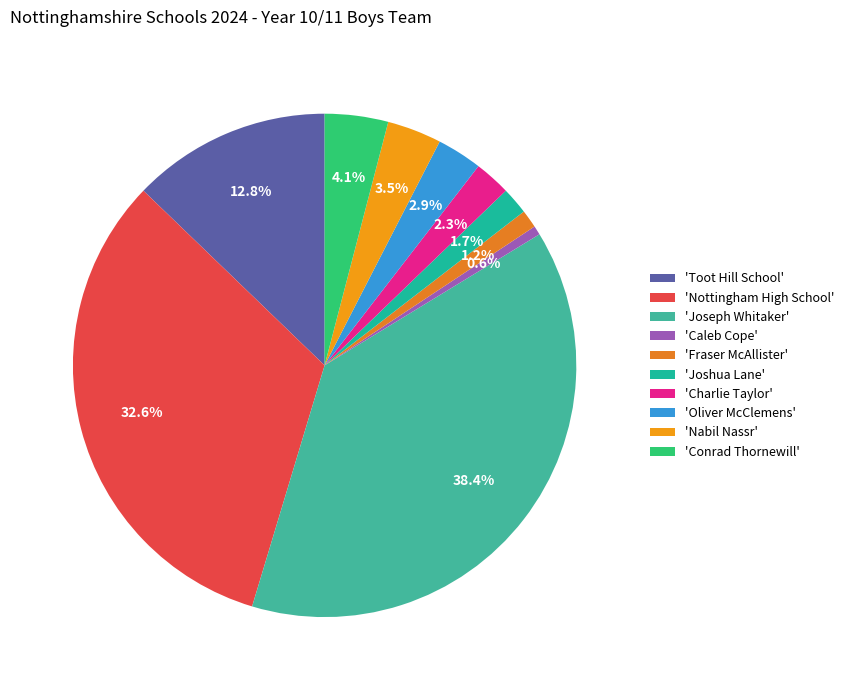

Which category has the biggest portion of the pie?

'Joseph Whitaker'